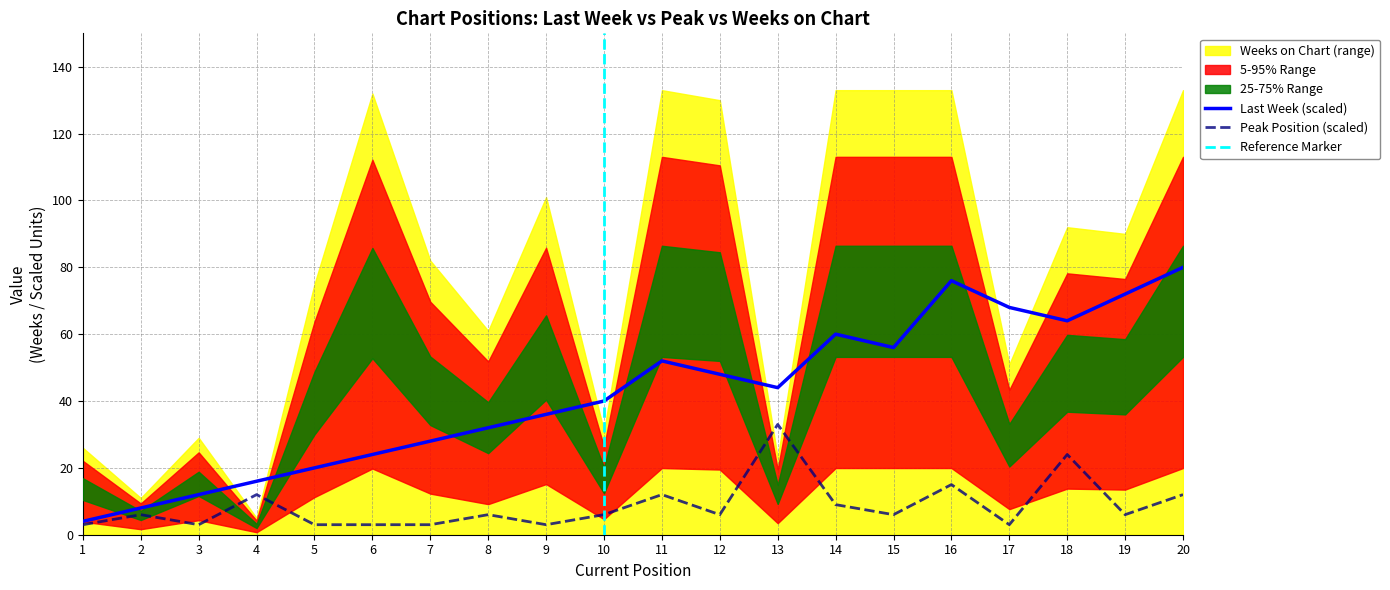

Reading left to right, extract all data points from this chart.

Last Week: 1=4	2=8	3=12	4=16	5=20	6=24	7=28	8=32	9=36	10=40	11=52	12=48	13=44	14=60	15=56	16=76	17=68	18=64	19=72	20=80
Peak Position: 1=3	2=6	3=3	4=12	5=3	6=3	7=3	8=6	9=3	10=6	11=12	12=6	13=33	14=9	15=6	16=15	17=3	18=24	19=6	20=12